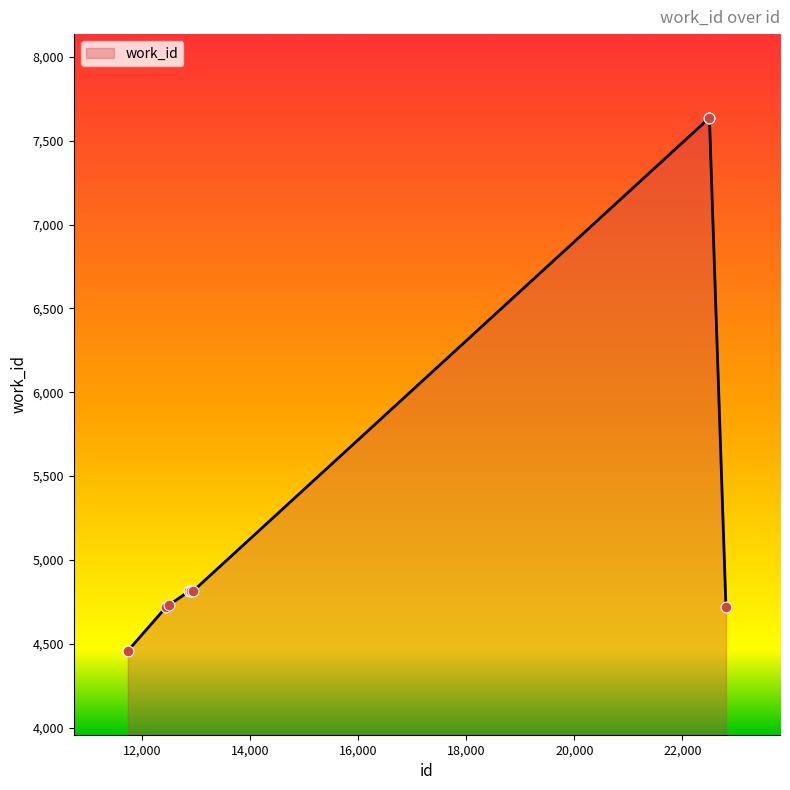

What is the maximum value shown in the chart?

7637